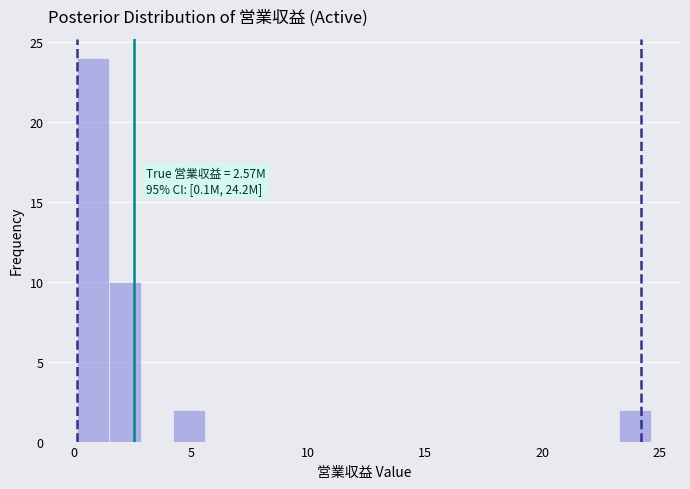

Around what value on the x-axis is the tallest bar? Give the approximate position of its centre, as read against the axis.

1.0